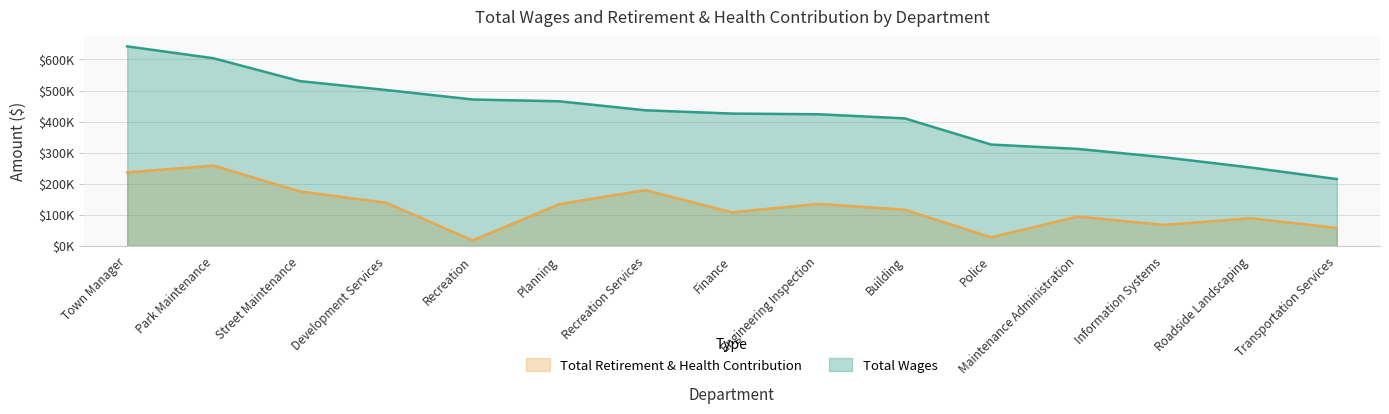

What are all the series names shown in the legend?

Total Retirement & Health Contribution, Total Wages